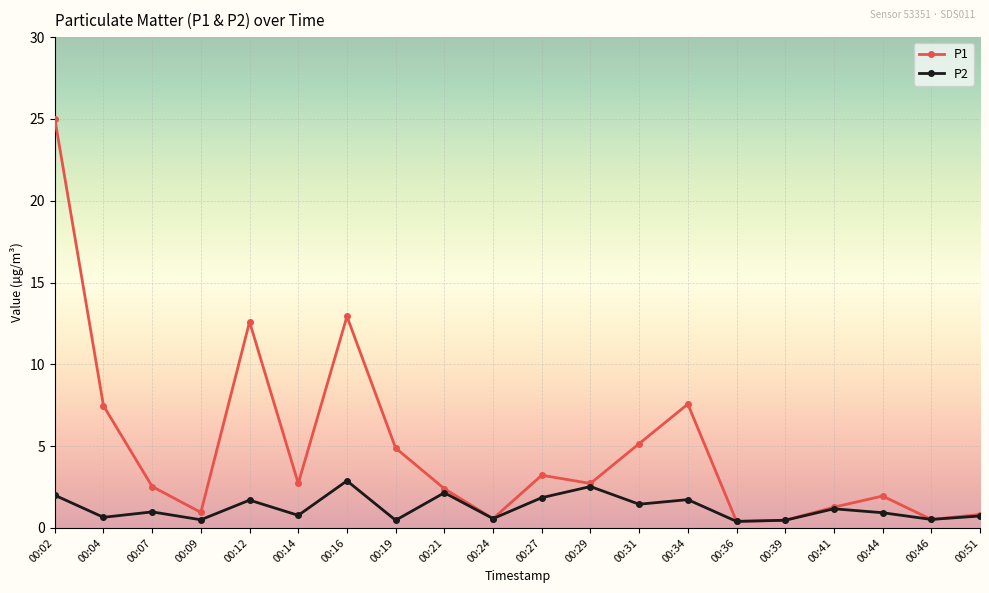

What is the minimum value for P2?

0.4